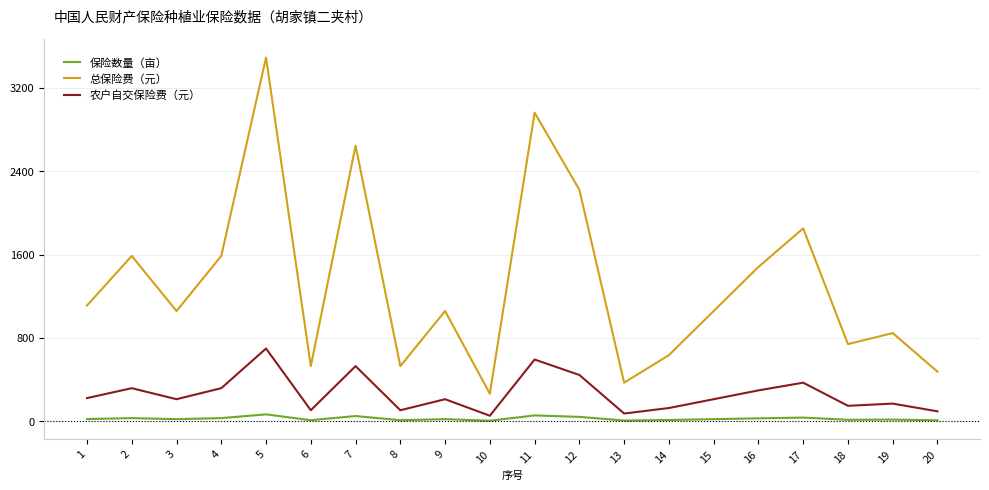

What is the difference between the maximum and minimum values in the 农户自交保险费（元） series?

645.3